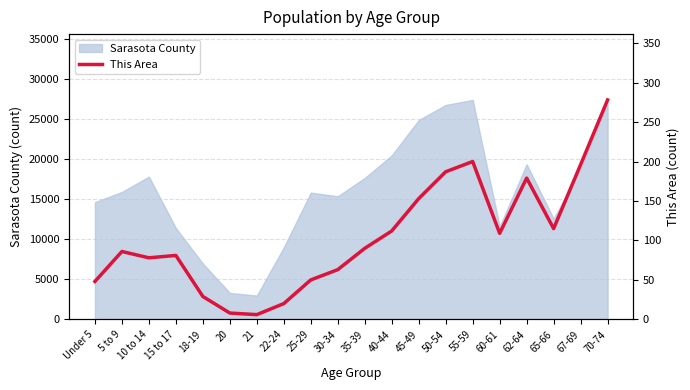

At which label is the value closest to 142?

45-49